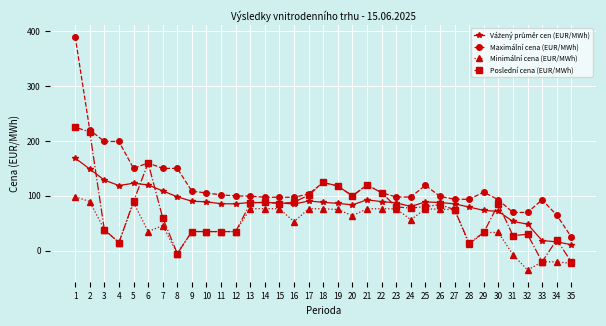

What is the highest value of the Maximální cena (EUR/MWh) series?

389.8